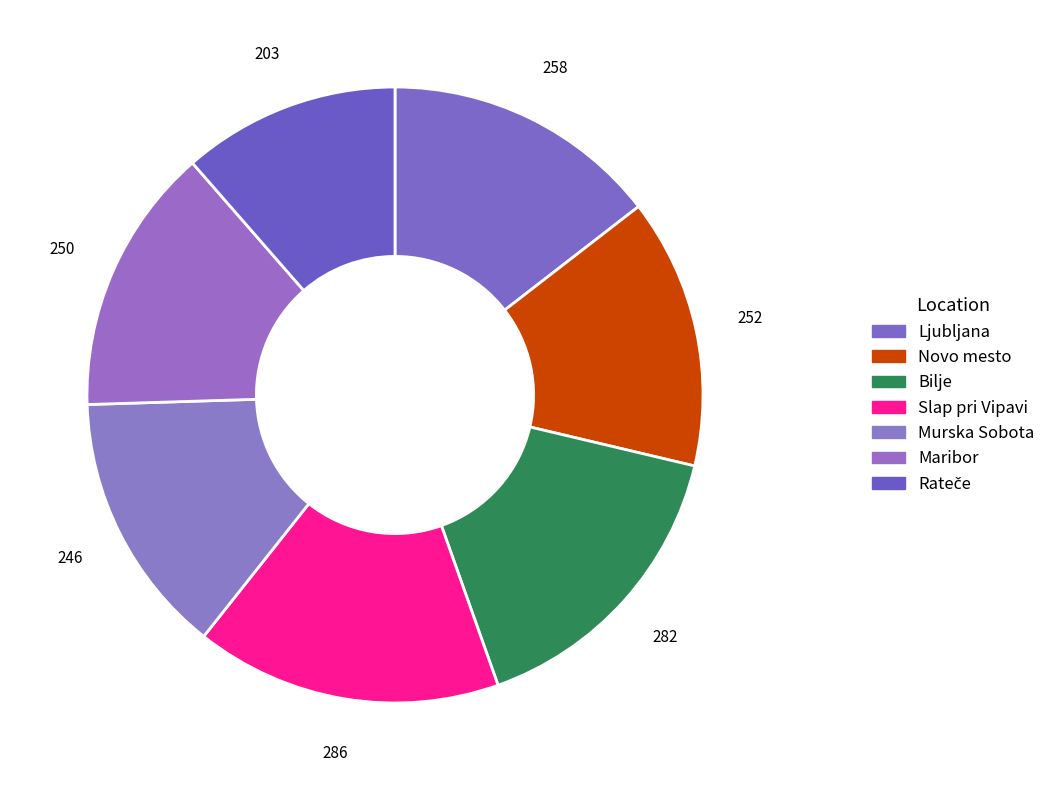

Is it true that Novo mesto is 6% of the pie?

False